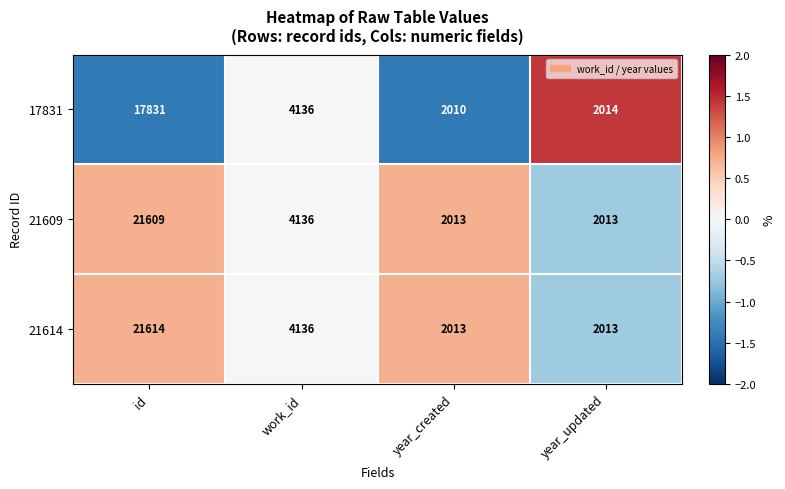

The 17831 series shows 30801 at id. True or false?

False